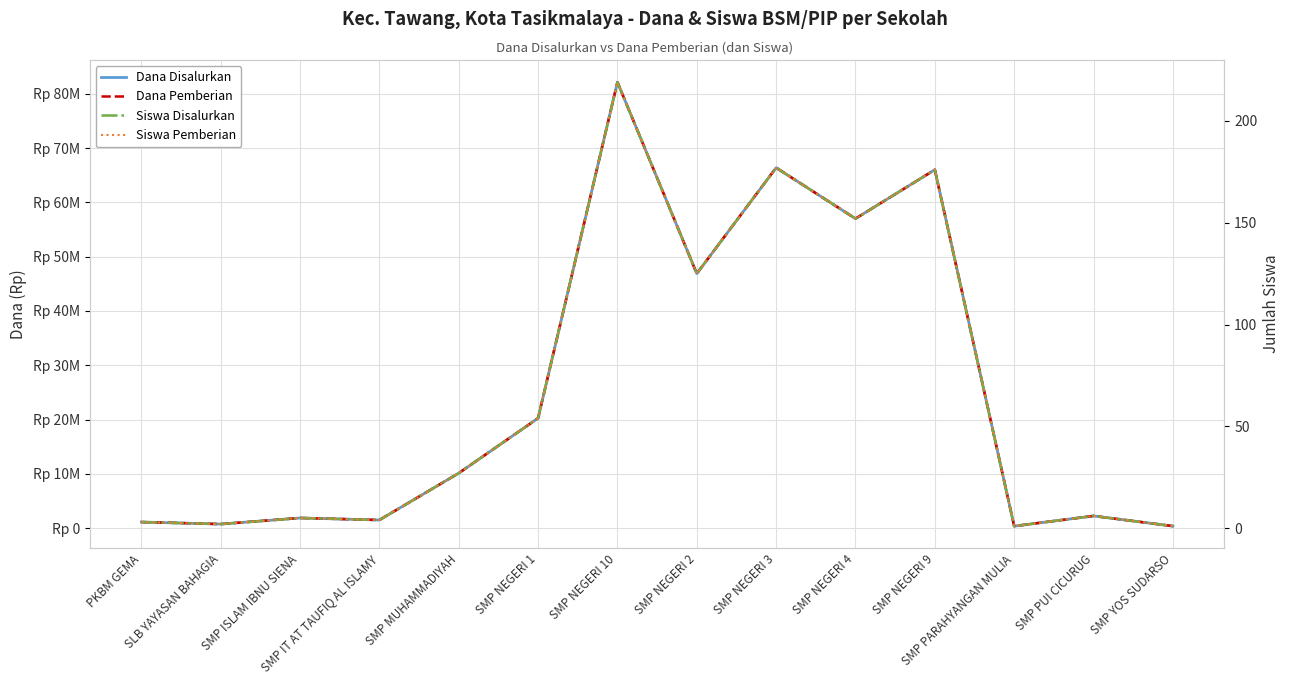

What is the difference between the Siswa Pemberian values at SMP ISLAM IBNU SIENA and SMP NEGERI 4?

147